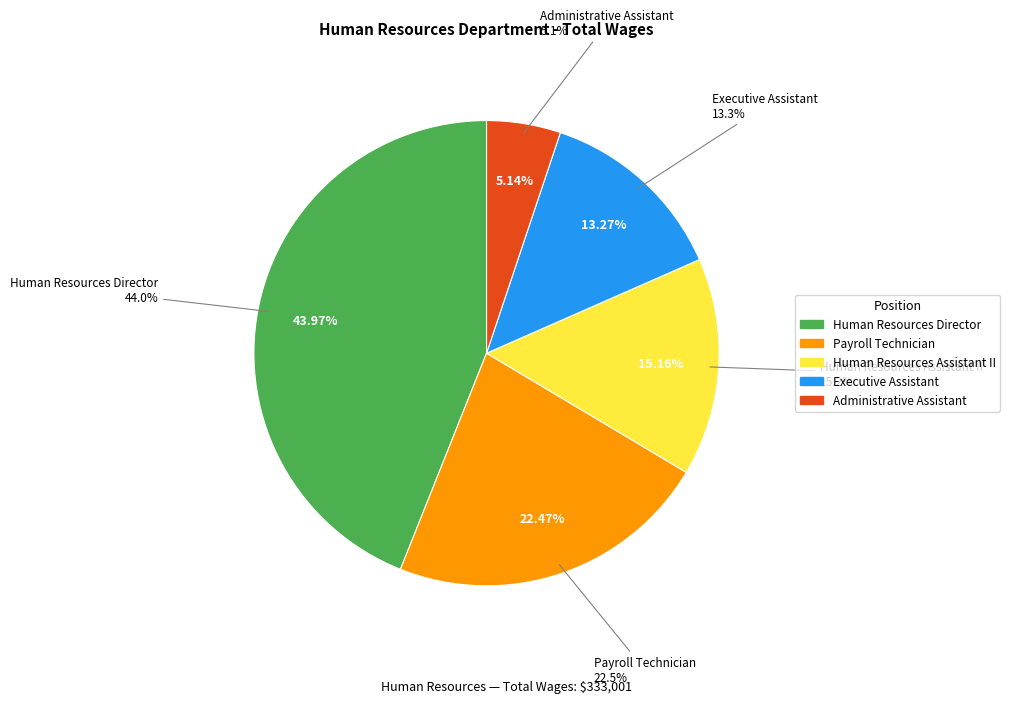

What is the ratio of the value at Payroll Technician to the value at Human Resources Director?

0.5